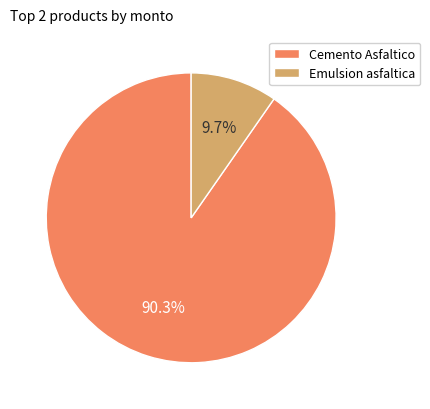

To the nearest percent, what is the average slice percentage?

50%